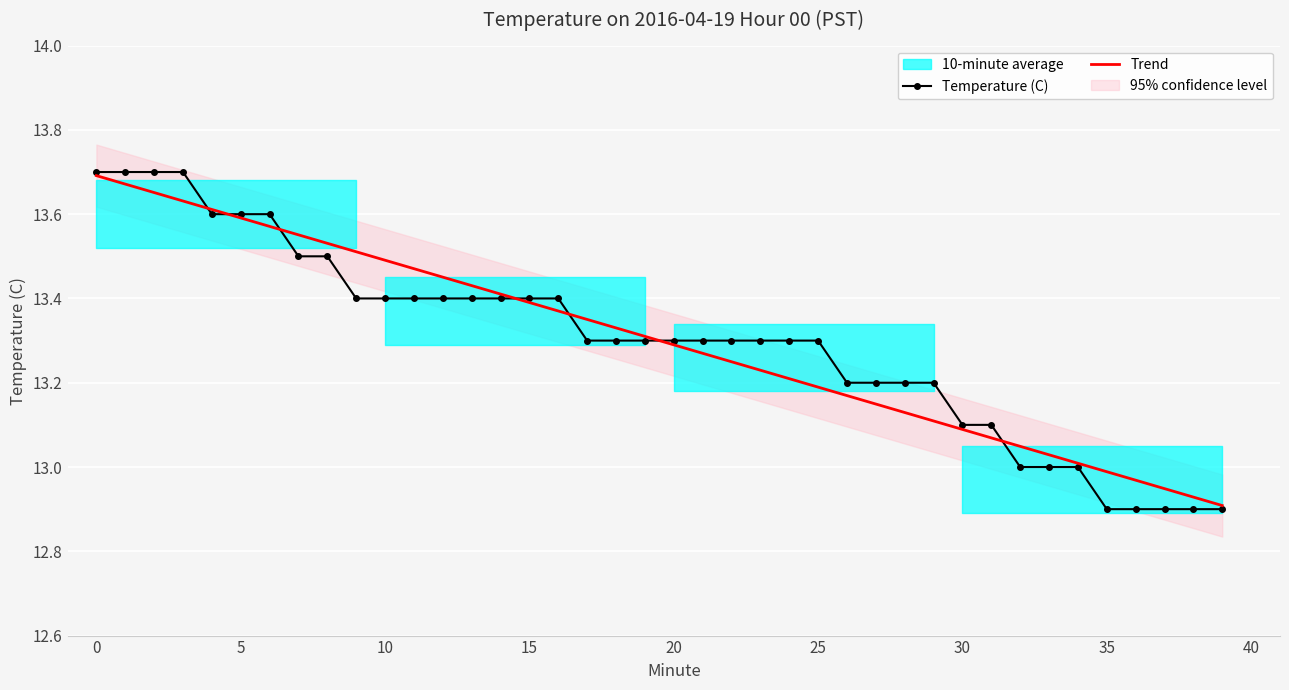

Which has a higher value, 38 or 33?

33